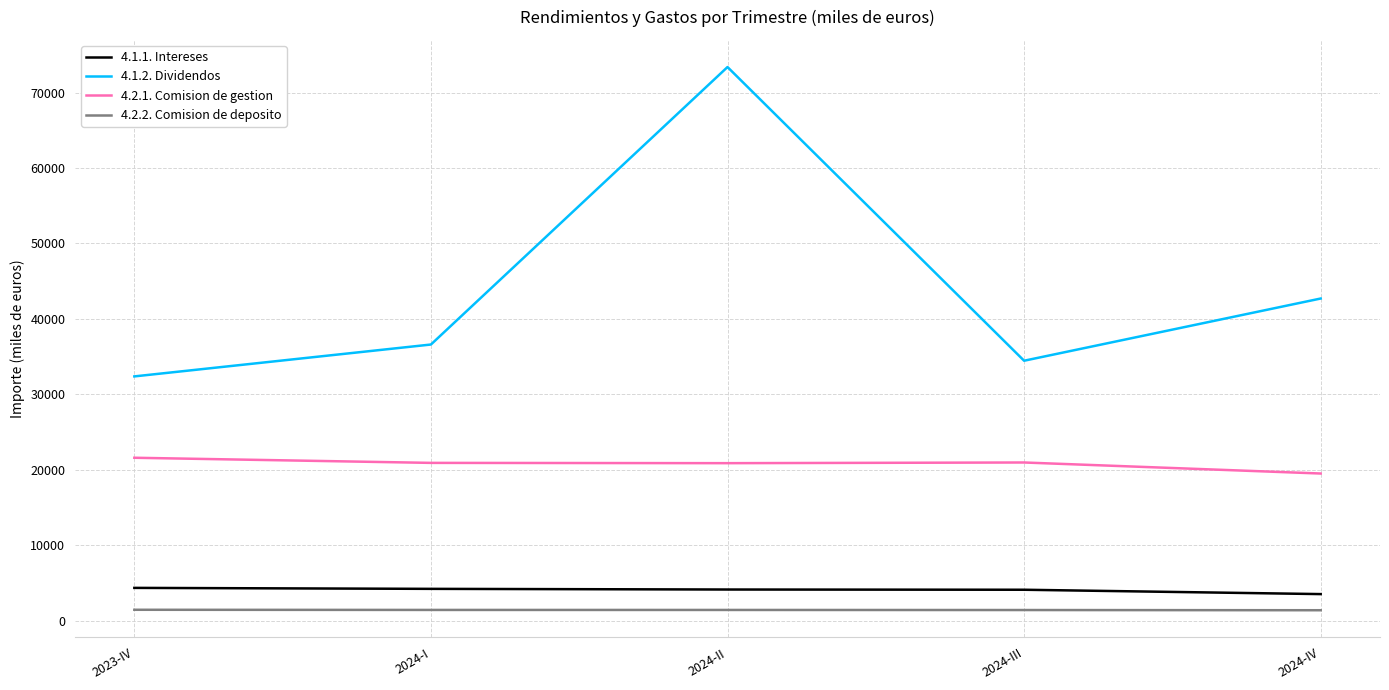

Does the chart have visible grid lines?

Yes